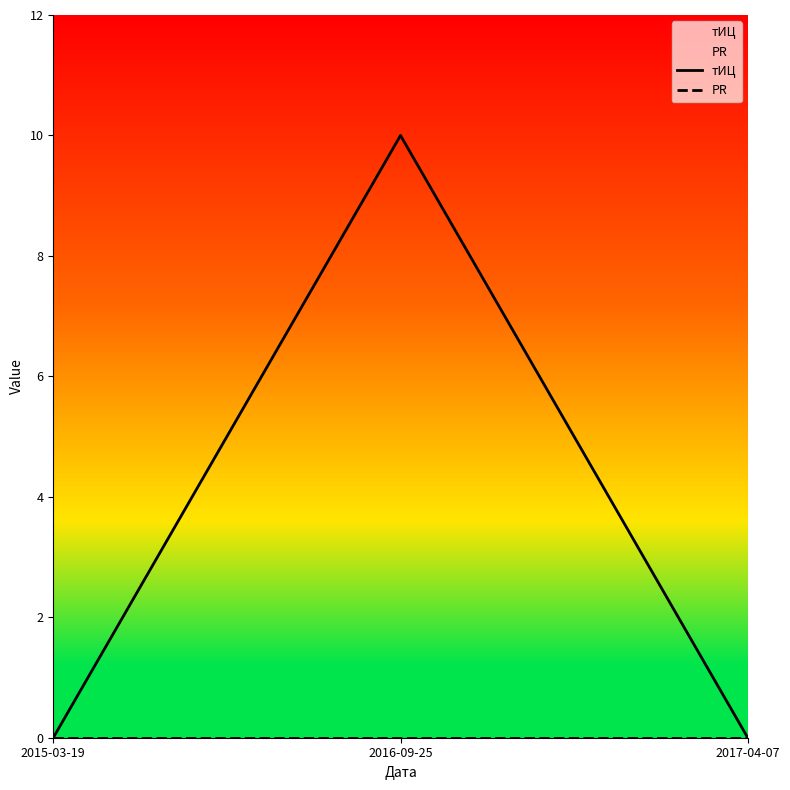

List the series in order of their overall mean, highest first.

тИЦ, PR